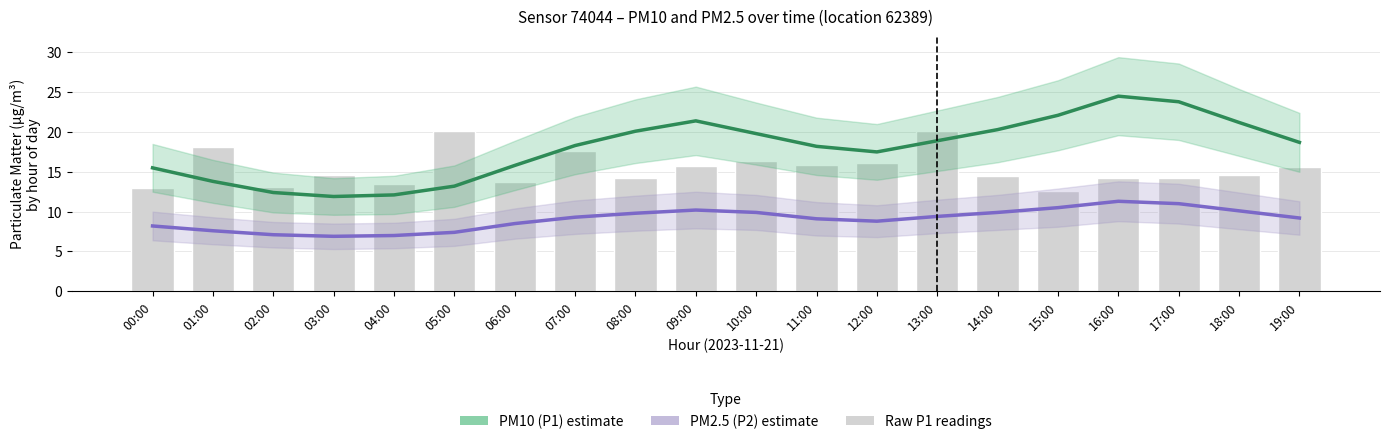

What is the minimum value for Raw P1 readings?

12.7